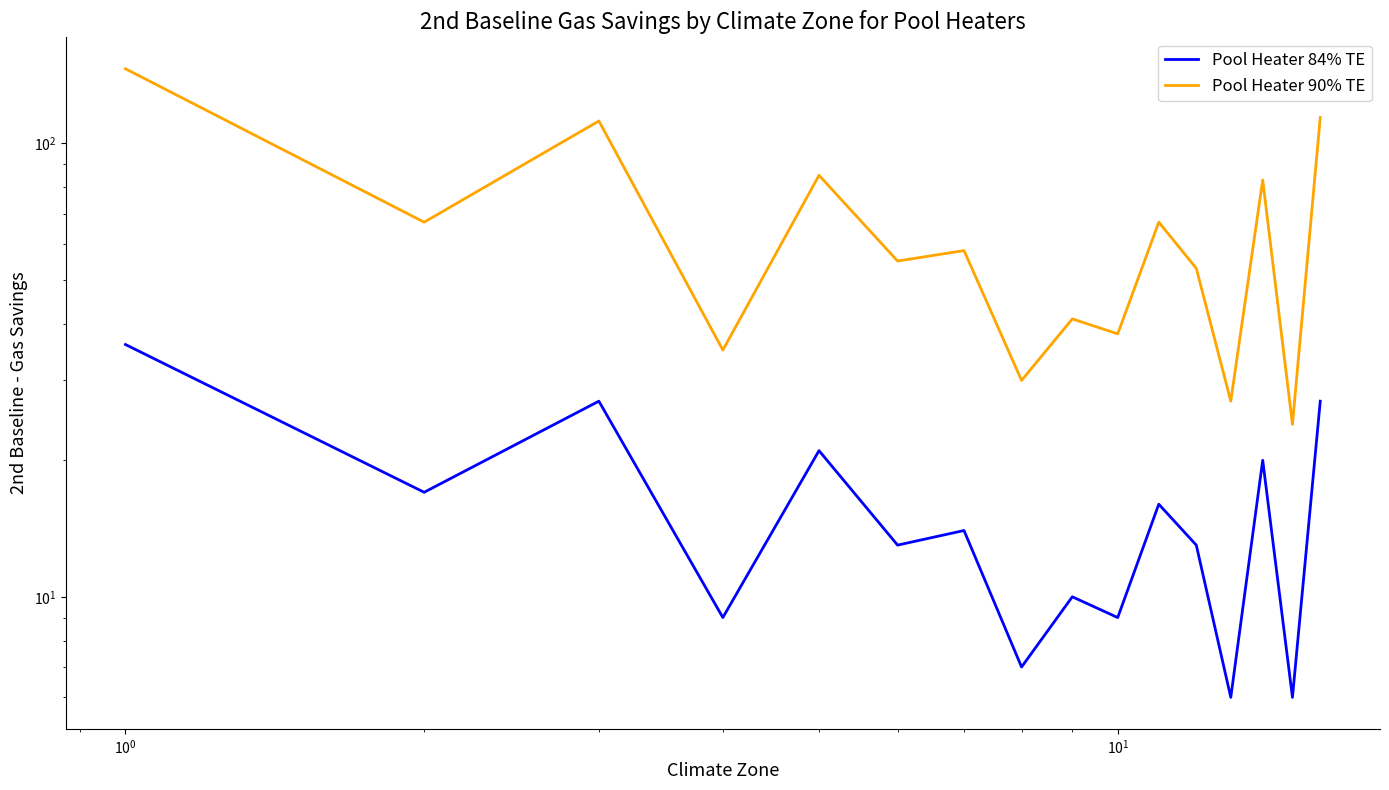

Is the value of Pool Heater 90% TE at 9 greater than the value of Pool Heater 84% TE at 8?

Yes